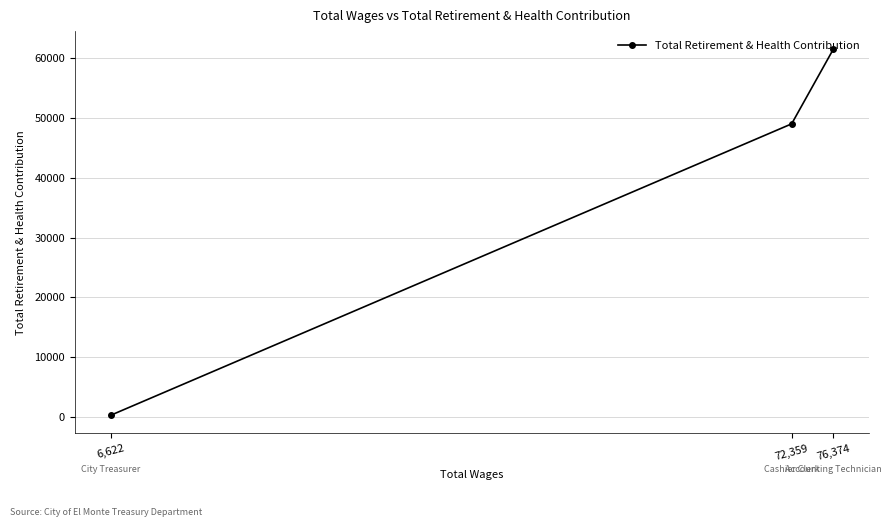

The chart shows a value of 48958 at 72,359. True or false?

True